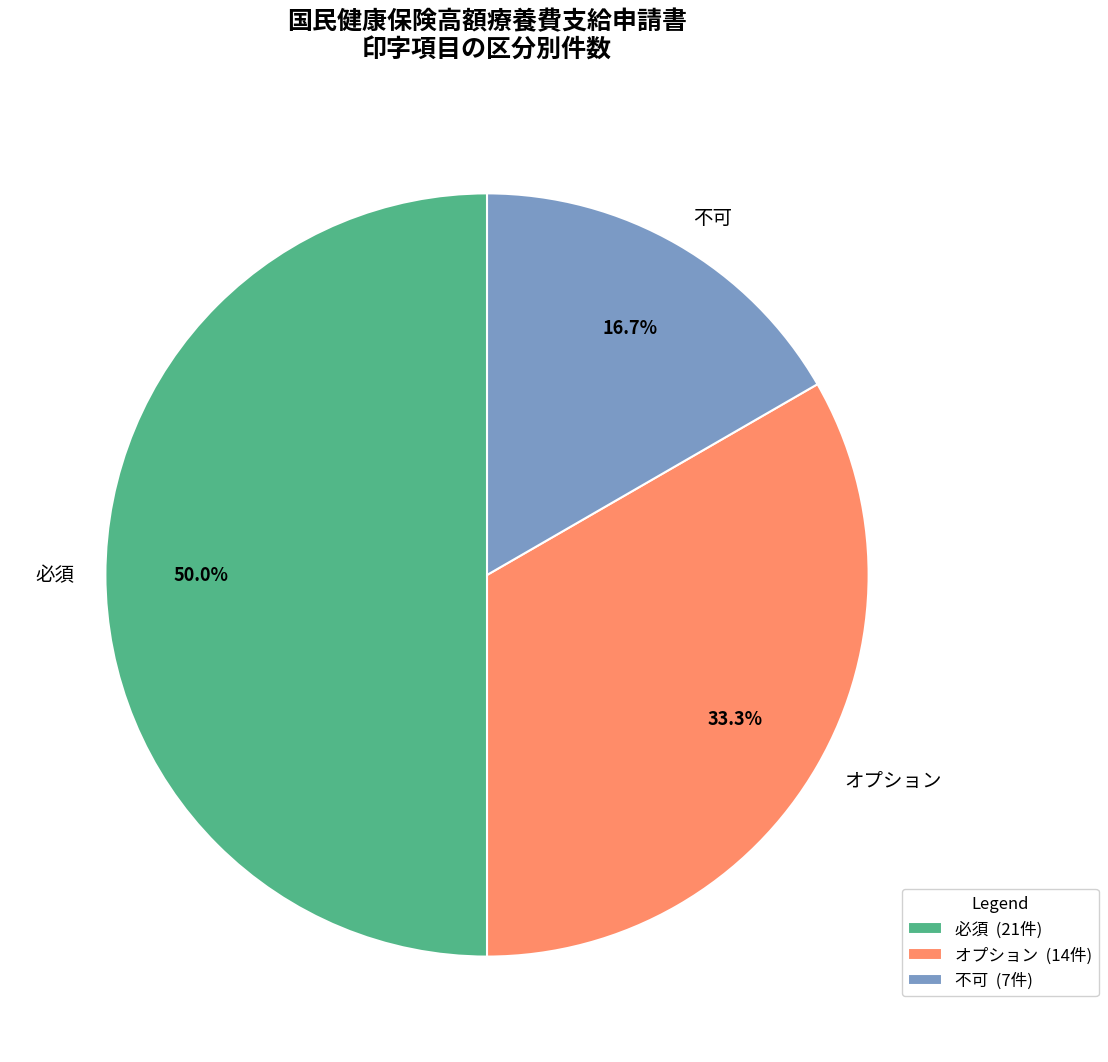

Which slice is the smallest?

不可